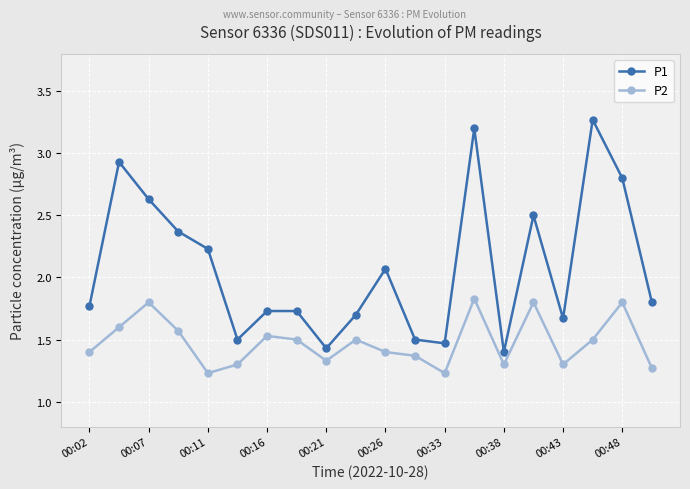

In P1, how many points are lower than both neighbors (excluding endpoints)?

5